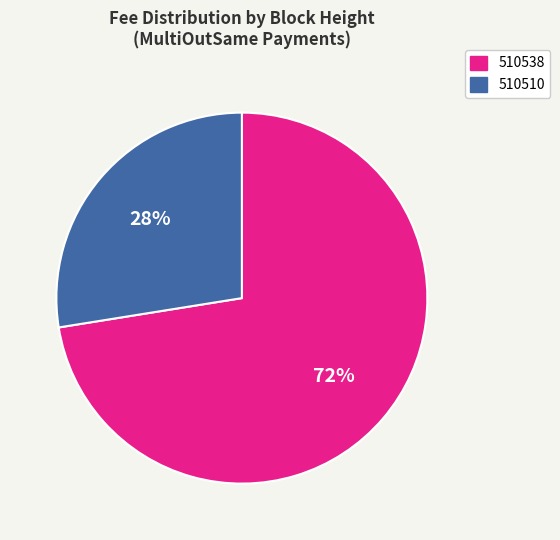

To the nearest percent, what is the combined percentage of 510538 and 510510?

100%